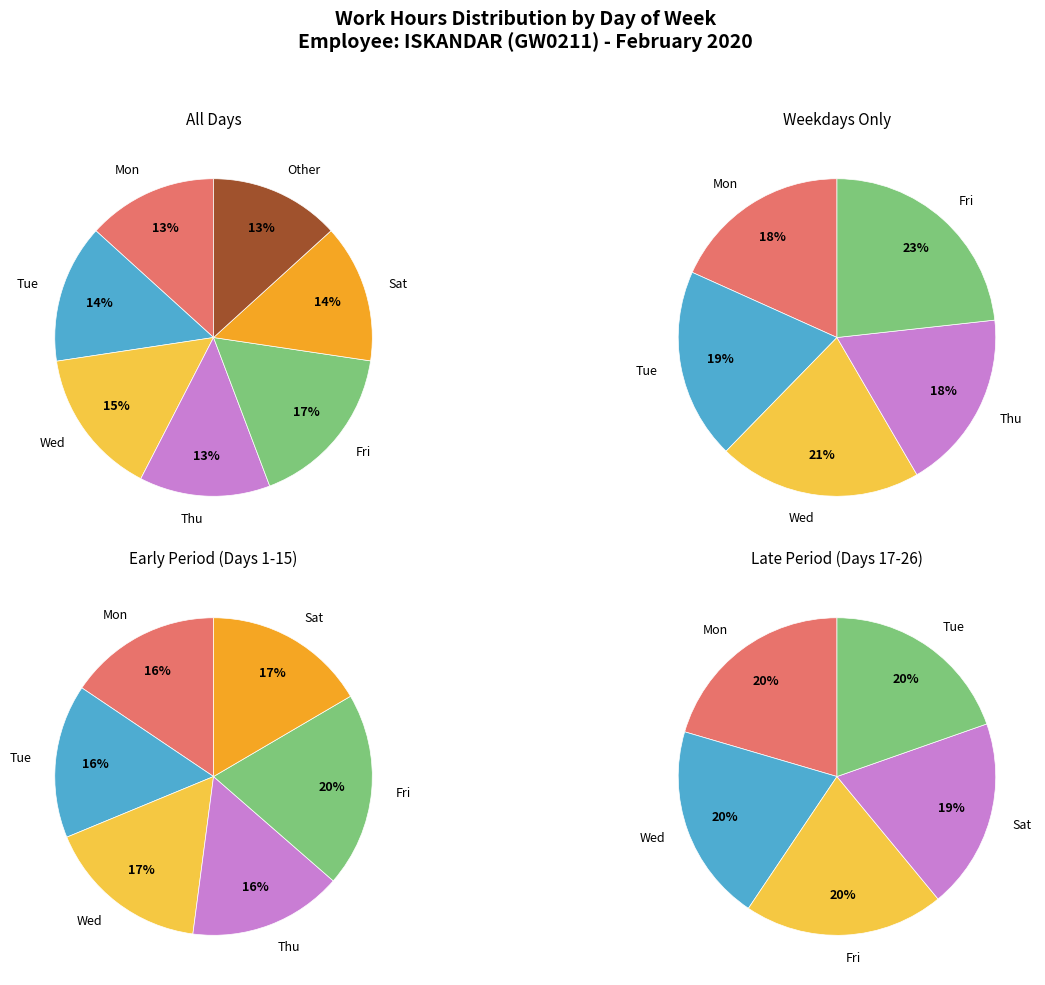

To the nearest percent, what portion does Tue represent?

14%